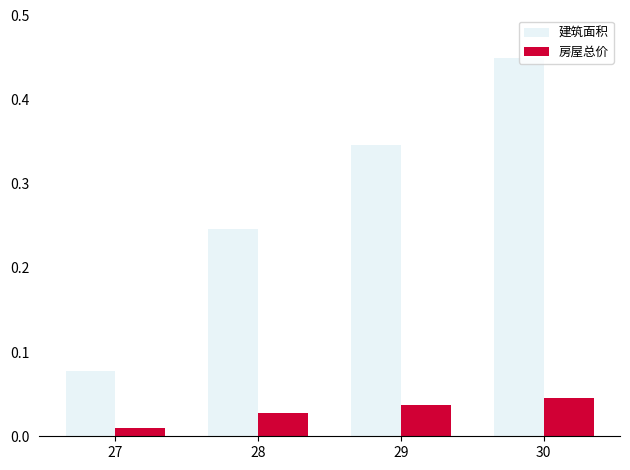

How many groups of bars are there?

4